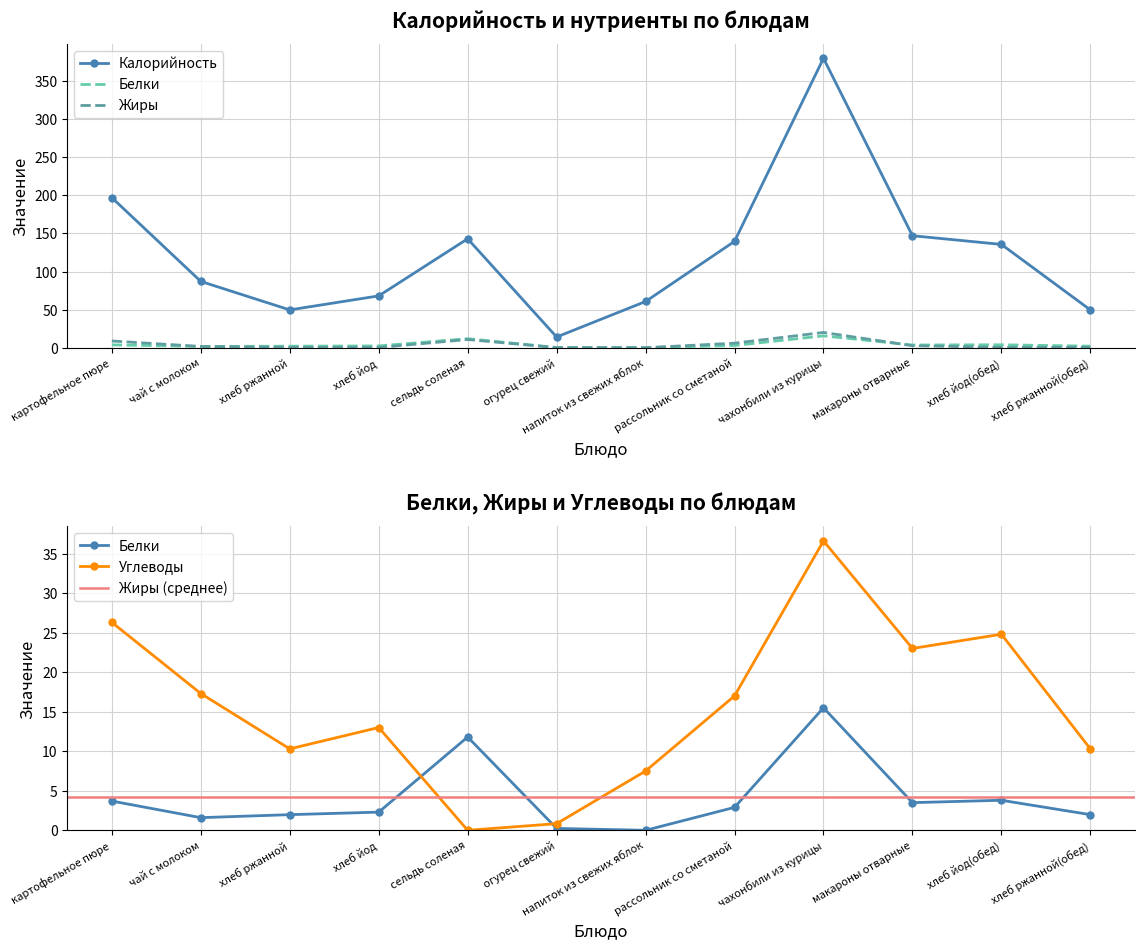

What is the spread (max minus min) of values at картофельное пюре?

193.3